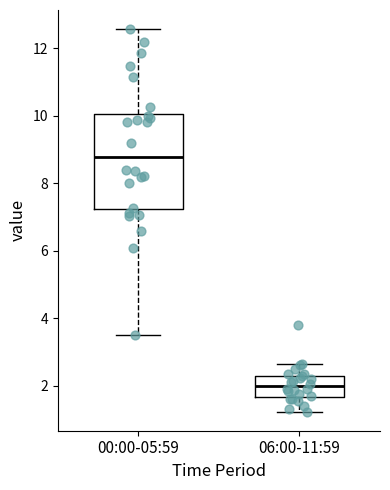

Reading left to right, transcribe this box plot: for each box, give where its median line is, the range the box spans, and where its two whiskers end, as read against the y-axis. The values are not printed on the chart, so give them approximately, as read against the axis.

00:00-05:59: median 8.8, box 7.2 to 10.0, whiskers 3.6 to 12.6
06:00-11:59: median 2.0, box 1.6 to 2.2, whiskers 1.2 to 2.6